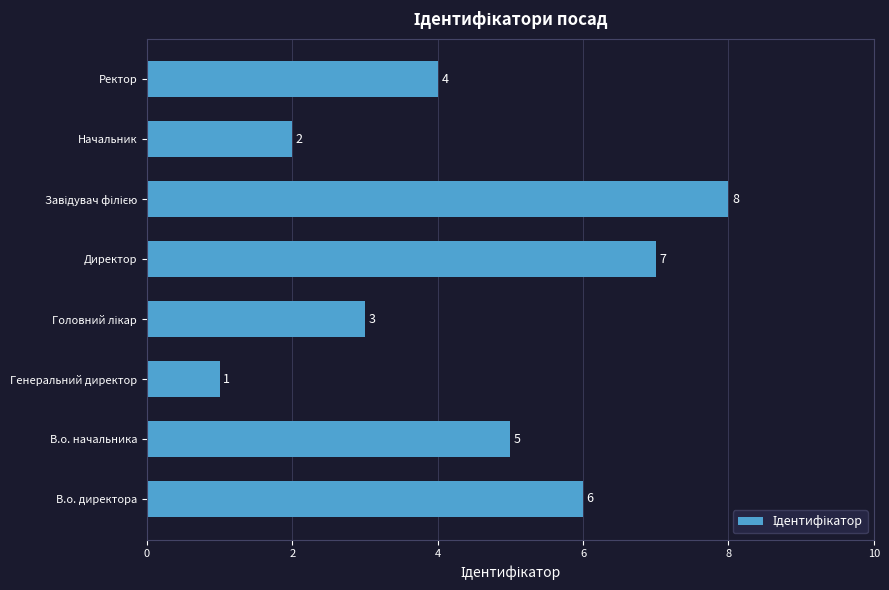

Does the chart contain stacked bars?

No